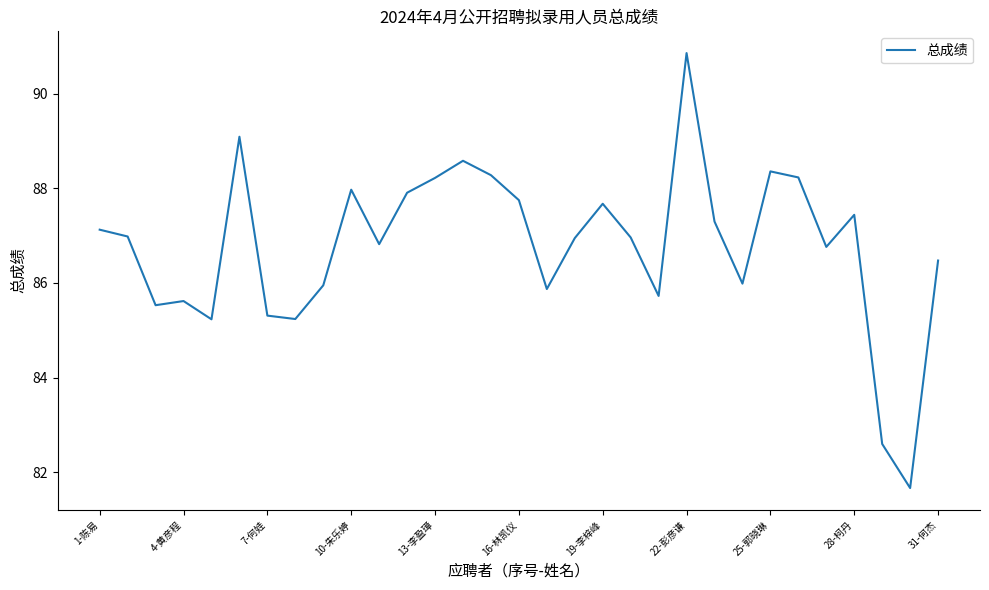

What is the greatest value displayed?

90.9